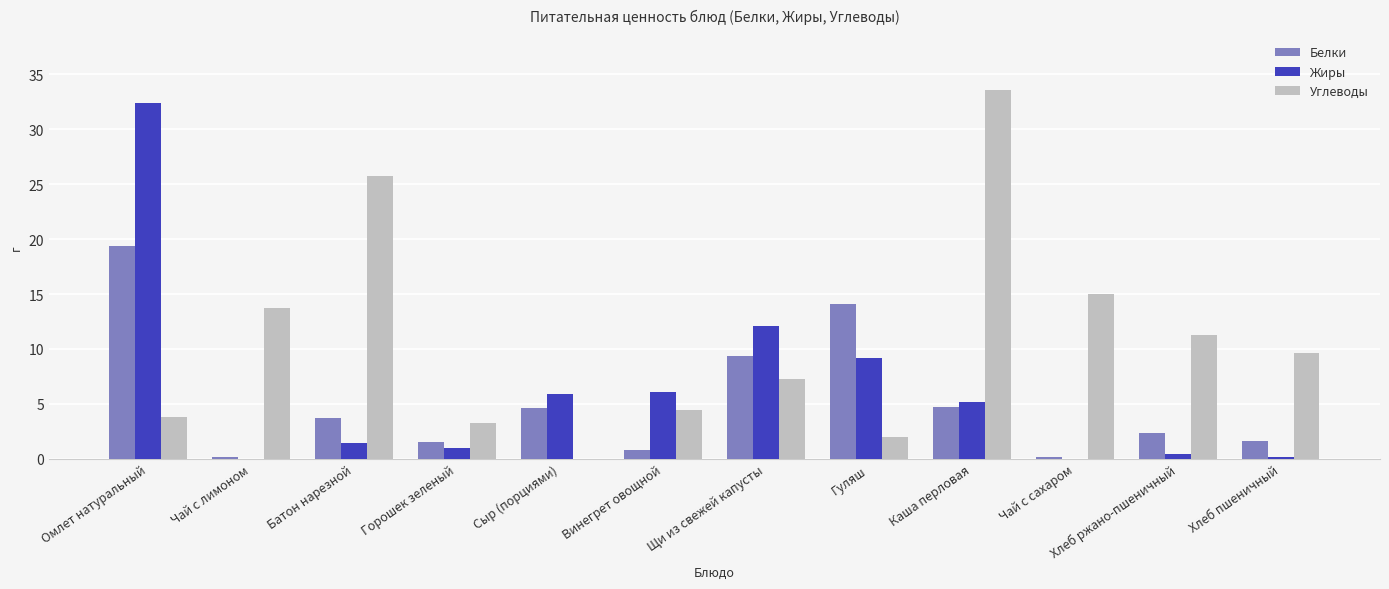

Which series changed the most between Батон нарезной and Винегрет овощной?

Углеводы